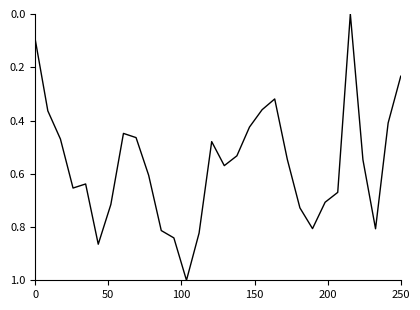

What is the difference between the maximum and minimum values?

1.0